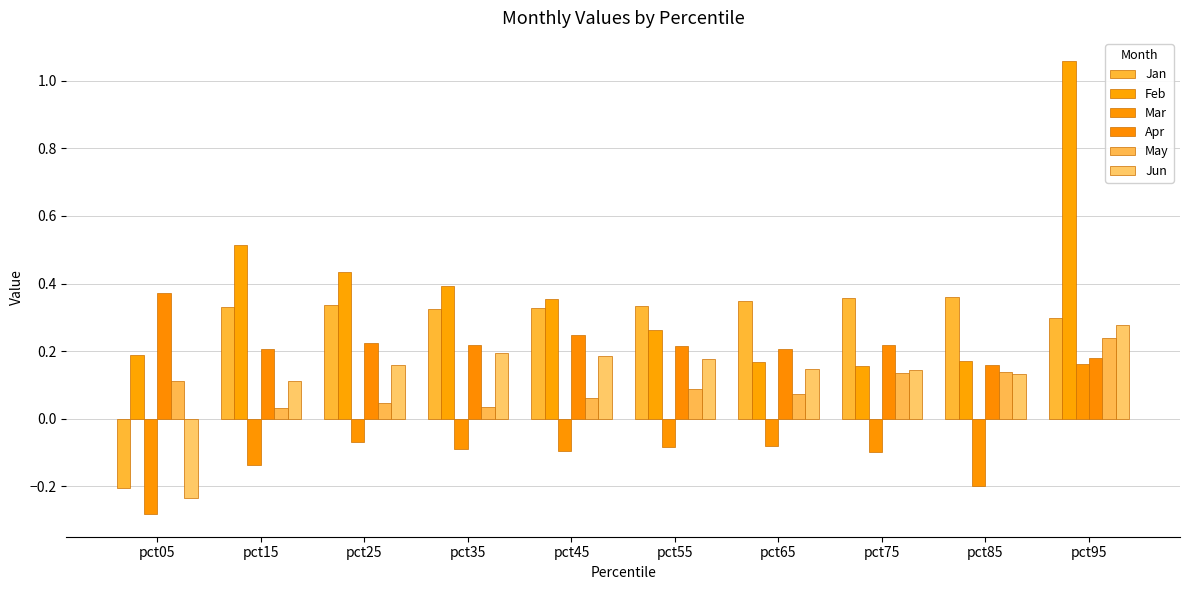

Which has a higher value, pct05 or pct55?

pct55